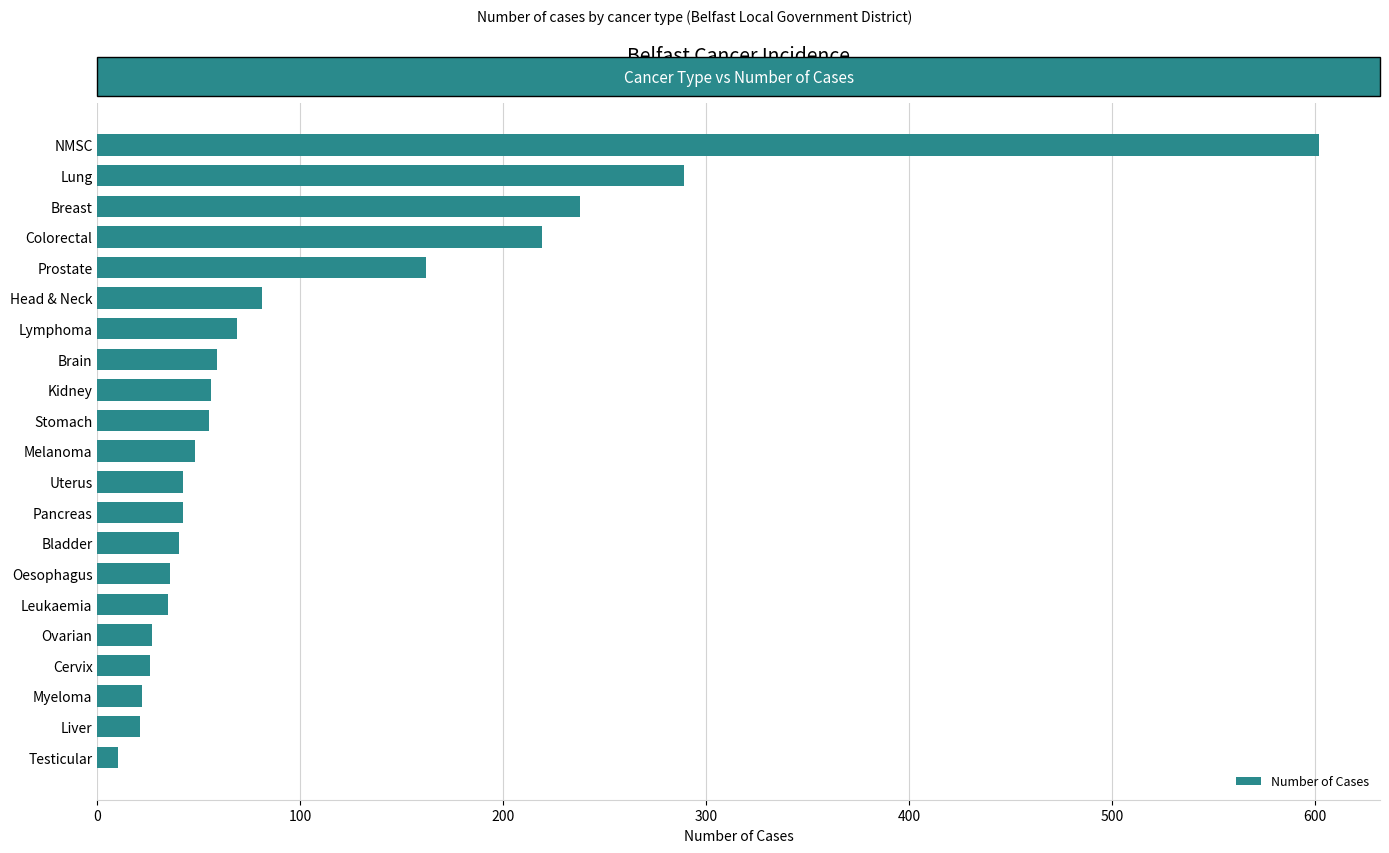

What is the maximum value shown in the chart?

602